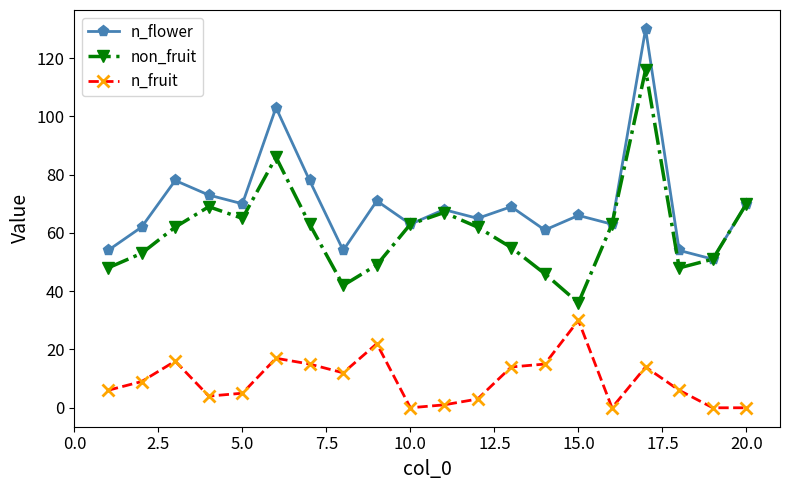

Rank the series by their average value, from lowest to highest.

n_fruit, non_fruit, n_flower